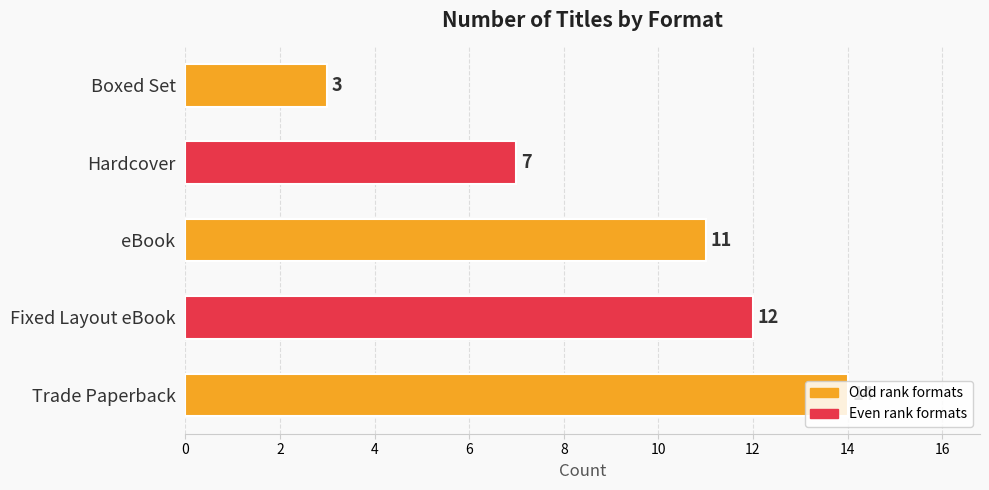

Where is the data nearest to the value 8?

Hardcover